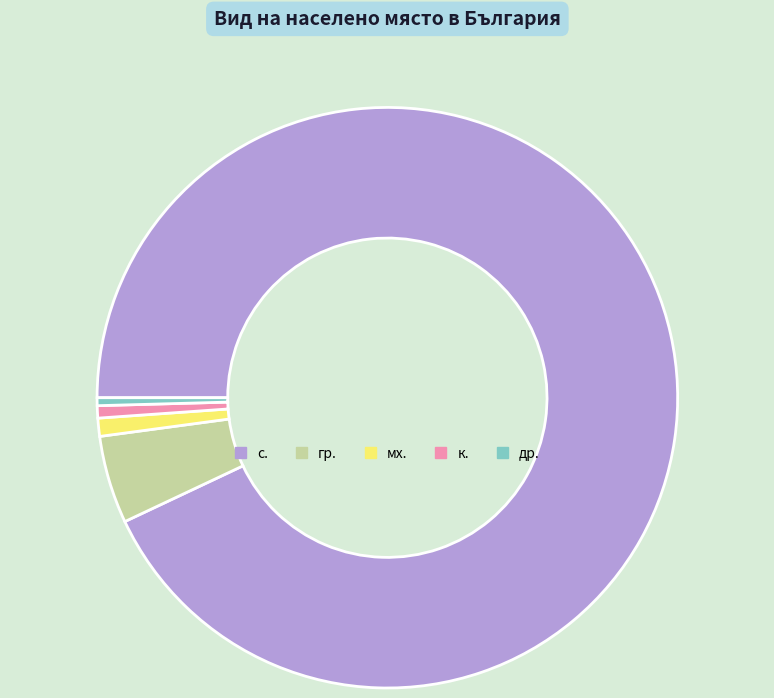

Which slice is the largest?

с.